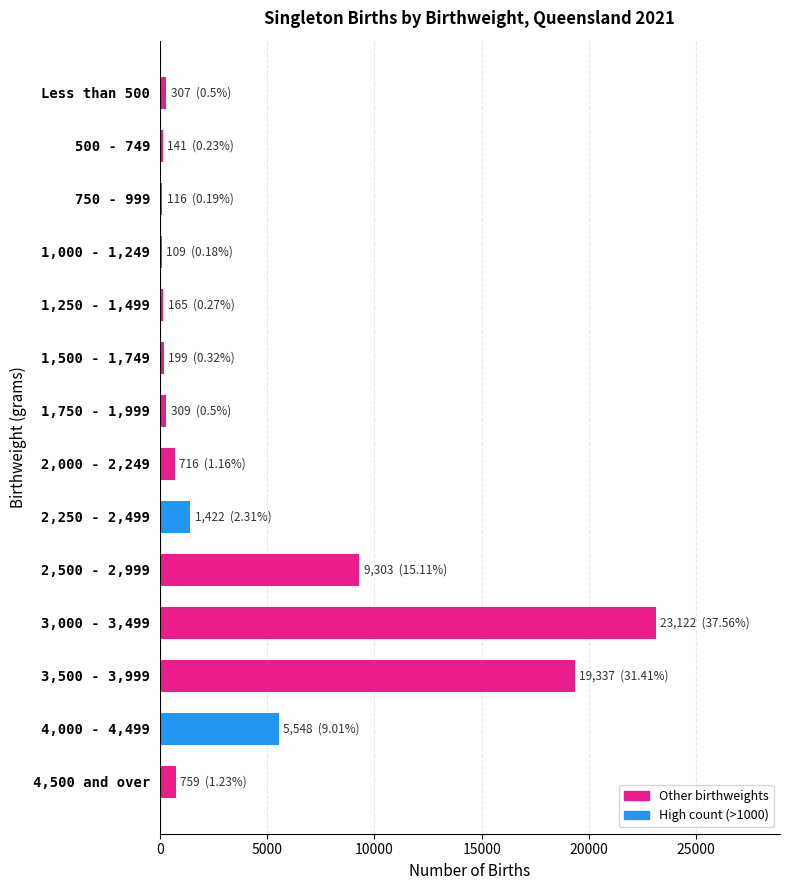

What is the average value?

4397